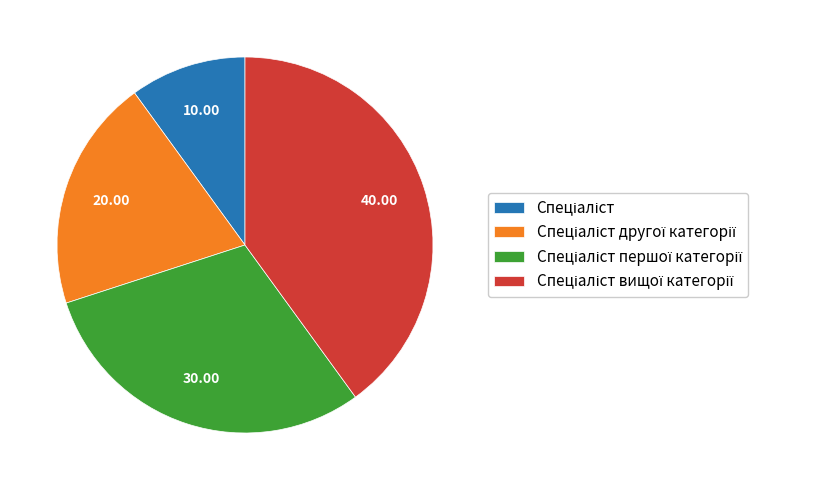

Is there a majority slice in this chart?

No